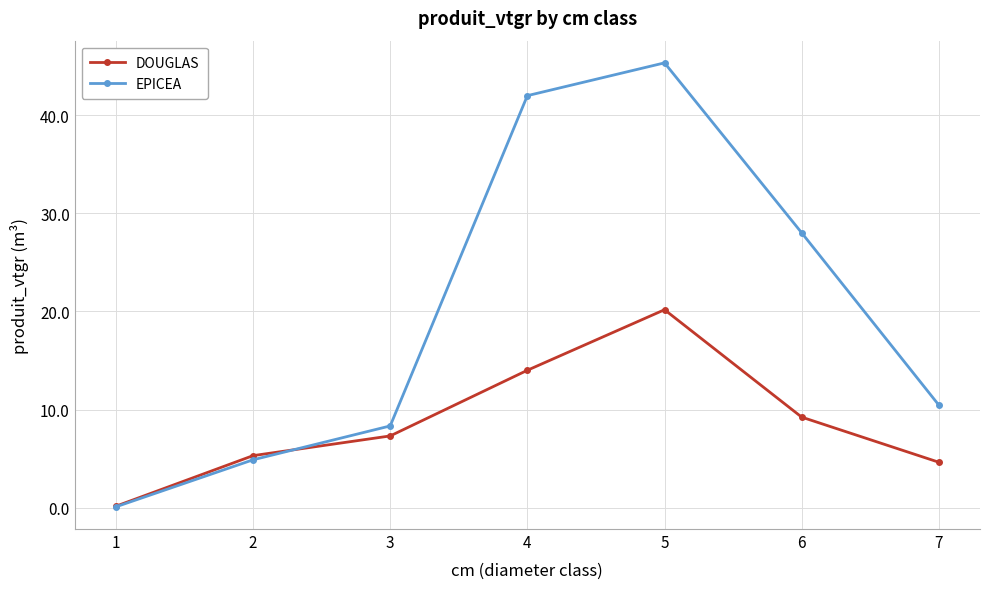

Count the number of data series in this chart.

2